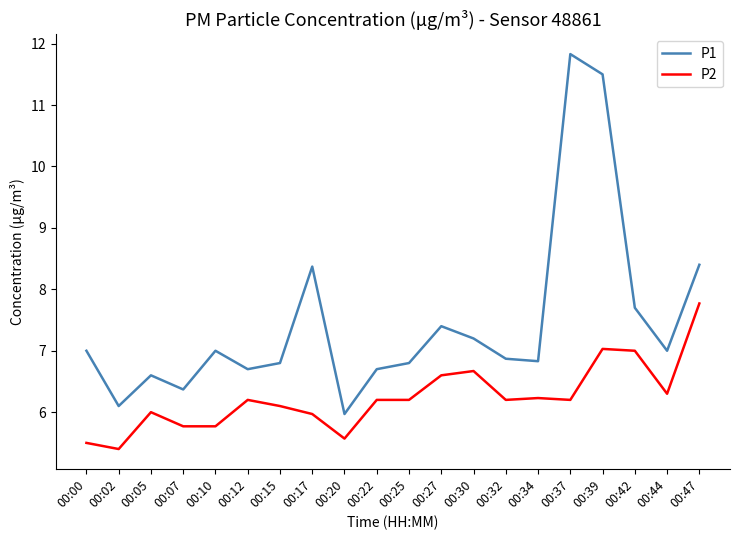

Between 00:15 and 00:32, which series saw the biggest shift?

P2